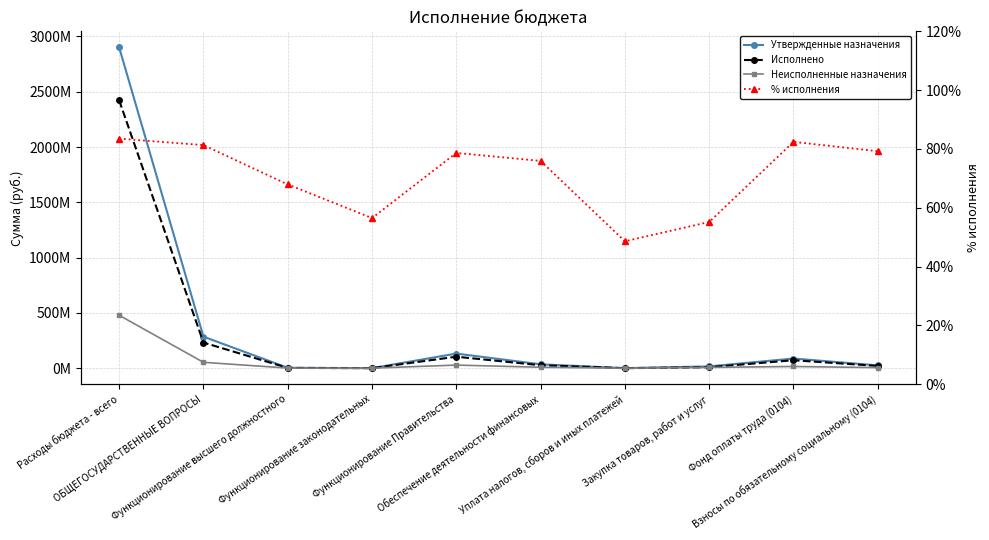

Reading left to right, list all the values displayed in this chart.

Утвержденные назначения: Расходы бюджета - всего=2901360542.3	ОБЩЕГОСУДАРСТВЕННЫЕ ВОПРОСЫ=285092525.1	Функционирование высшего должностного=3597687.0	Функционирование законодательных=627000.0	Функционирование Правительства=132059141.0	Обеспечение деятельности финансовых=35180328.4	Уплата налогов, сборов и иных платежей=370000.0	Закупка товаров, работ и услуг=16253226.0	Фонд оплаты труда (0104)=87412082.2	Взносы по обязательному социальному (0104)=25433832.7
Исполнено: Расходы бюджета - всего=2422812891.6	ОБЩЕГОСУДАРСТВЕННЫЕ ВОПРОСЫ=231824987.4	Функционирование высшего должностного=2443910.6	Функционирование законодательных=354245.0	Функционирование Правительства=103866449.0	Обеспечение деятельности финансовых=26715836.8	Уплата налогов, сборов и иных платежей=179836.4	Закупка товаров, работ и услуг=8967857.9	Фонд оплаты труда (0104)=72039110.1	Взносы по обязательному социальному (0104)=20149735.6
Неисполненные назначения: Расходы бюджета - всего=478547650.7	ОБЩЕГОСУДАРСТВЕННЫЕ ВОПРОСЫ=53267537.7	Функционирование высшего должностного=1153776.4	Функционирование законодательных=272755.0	Функционирование Правительства=28192692.0	Обеспечение деятельности финансовых=8464491.5	Уплата налогов, сборов и иных платежей=190163.6	Закупка товаров, работ и услуг=7285368.1	Фонд оплаты труда (0104)=15372972.1	Взносы по обязательному социальному (0104)=5284097.1
% исполнения: Расходы бюджета - всего=0.8	ОБЩЕГОСУДАРСТВЕННЫЕ ВОПРОСЫ=0.8	Функционирование высшего должностного=0.7	Функционирование законодательных=0.6	Функционирование Правительства=0.8	Обеспечение деятельности финансовых=0.8	Уплата налогов, сборов и иных платежей=0.5	Закупка товаров, работ и услуг=0.6	Фонд оплаты труда (0104)=0.8	Взносы по обязательному социальному (0104)=0.8